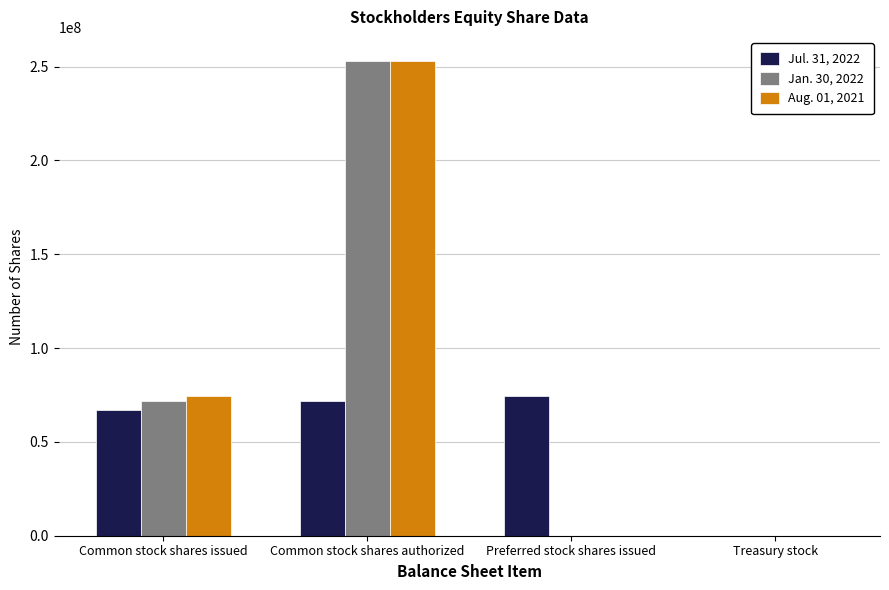

At which category is the sum across all series the highest?

Common stock shares authorized